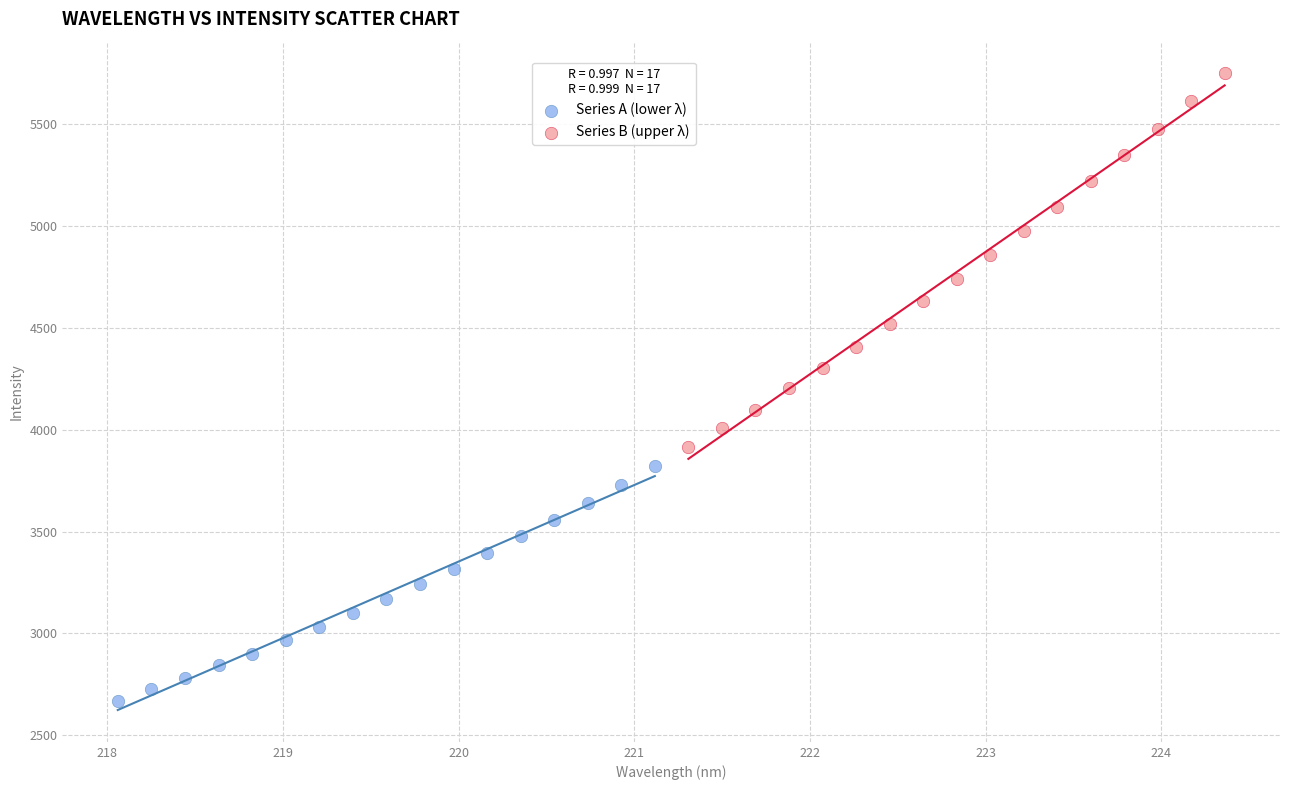

Which series contains the highest Y value?

Series B (upper λ)